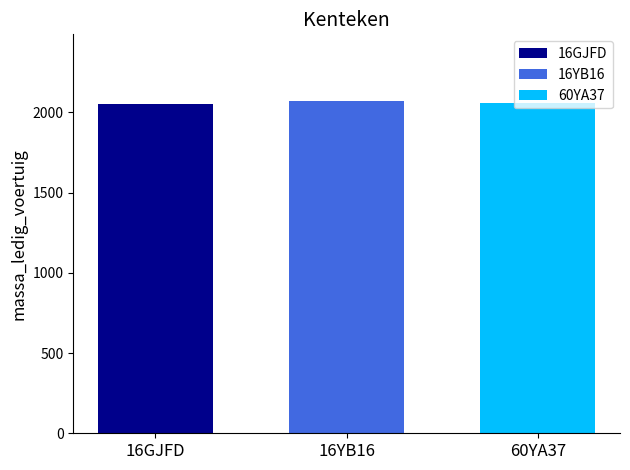

What is the spread (max minus min) of values at 16YB16?

18